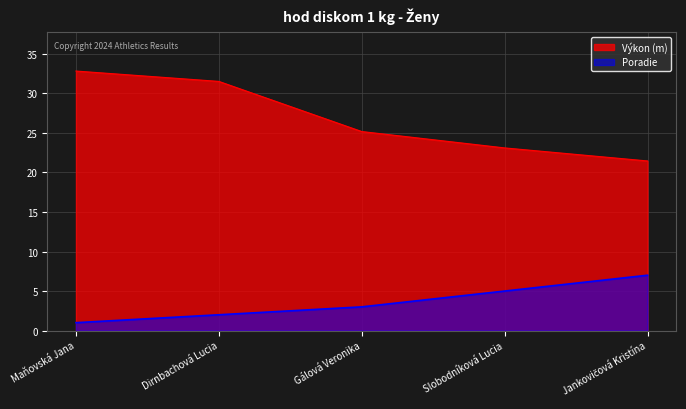

Which series has the largest total across all categories?

Výkon (m)